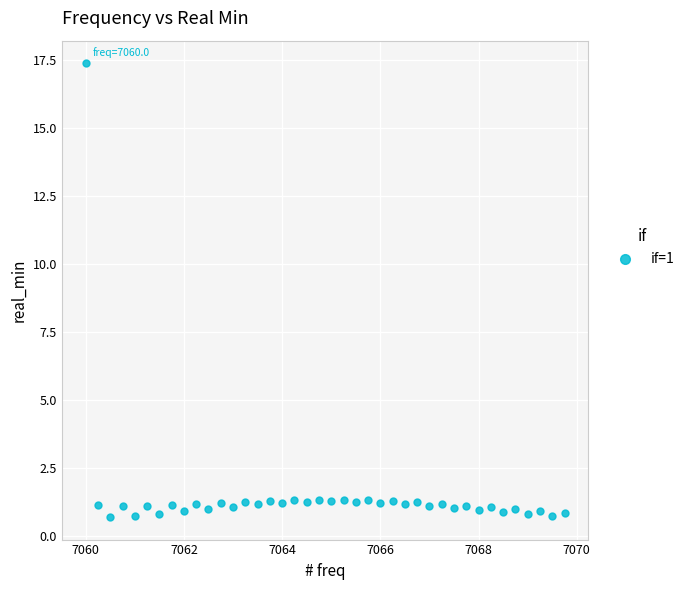

What is the range of X values (max minus min)?

9.8